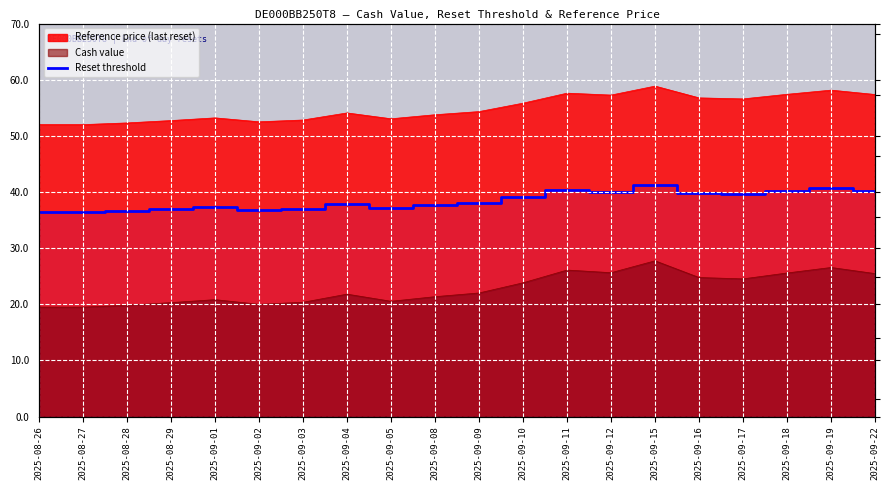

List the labels in order of value, smallest first.

2025-08-26, 2025-08-27, 2025-08-28, 2025-09-02, 2025-08-29, 2025-09-03, 2025-09-05, 2025-09-01, 2025-09-08, 2025-09-04, 2025-09-09, 2025-09-10, 2025-09-17, 2025-09-16, 2025-09-12, 2025-09-22, 2025-09-18, 2025-09-11, 2025-09-19, 2025-09-15